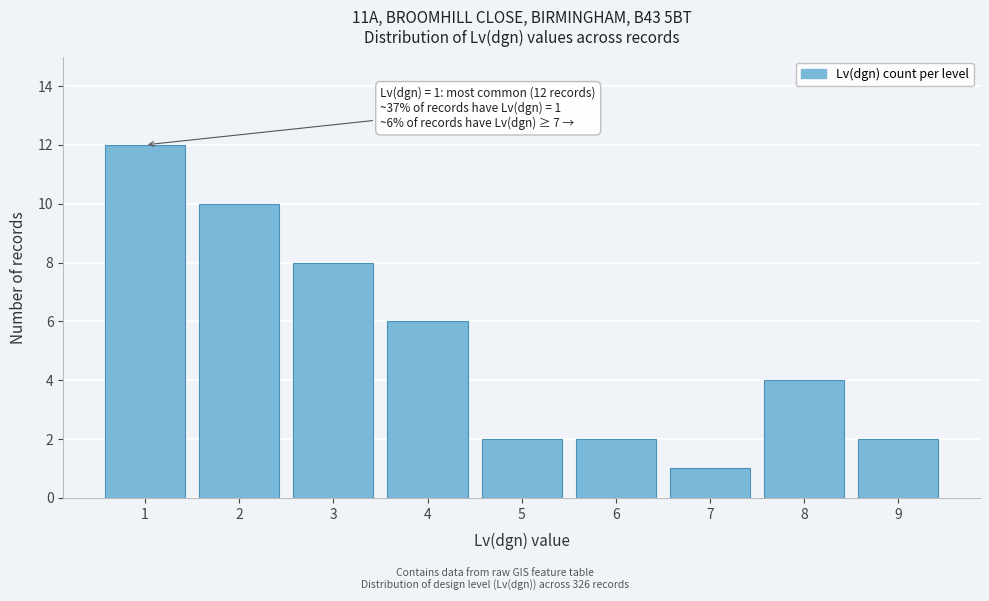

Reading left to right, what are all the values shown in this chart?

1=12	2=10	3=8	4=6	5=2	6=2	7=1	8=4	9=2